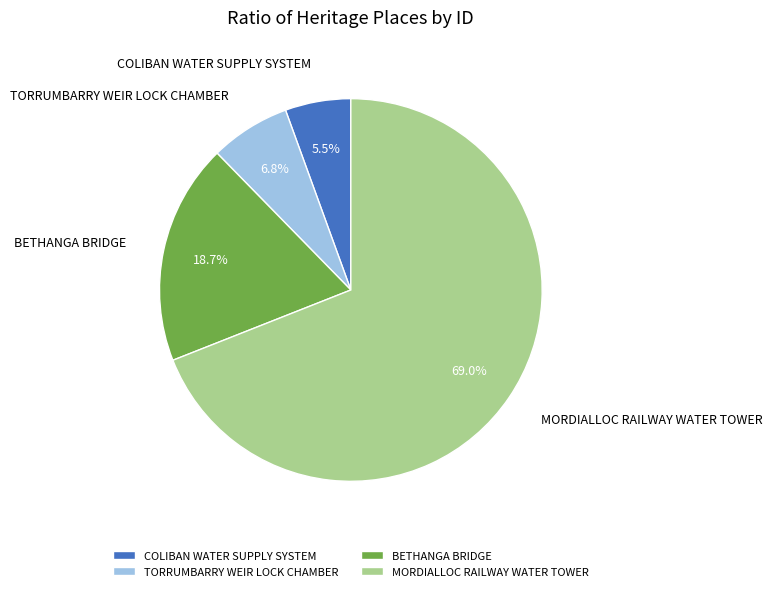

Rank the categories by value from highest to lowest.

MORDIALLOC RAILWAY WATER TOWER, BETHANGA BRIDGE, TORRUMBARRY WEIR LOCK CHAMBER, COLIBAN WATER SUPPLY SYSTEM